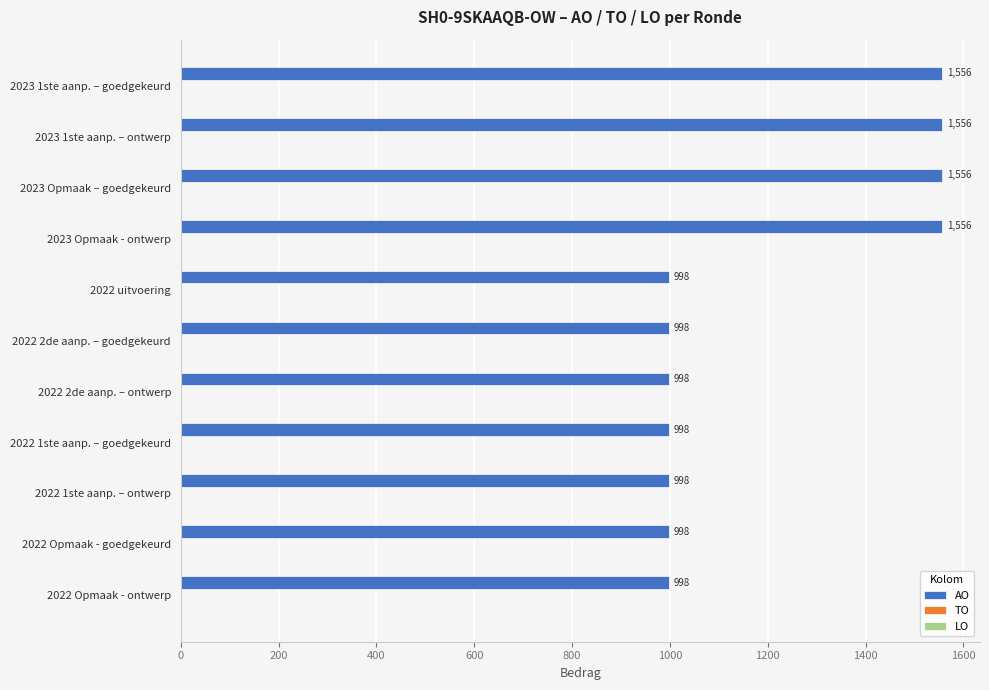

Reading top to bottom, list all the values displayed in this chart.

1556	1556	1556	1556	998	998	998	998	998	998	998